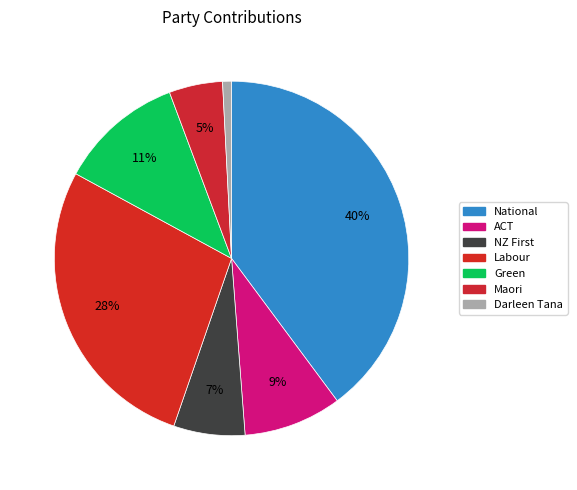

Count the number of slices in the pie.

7